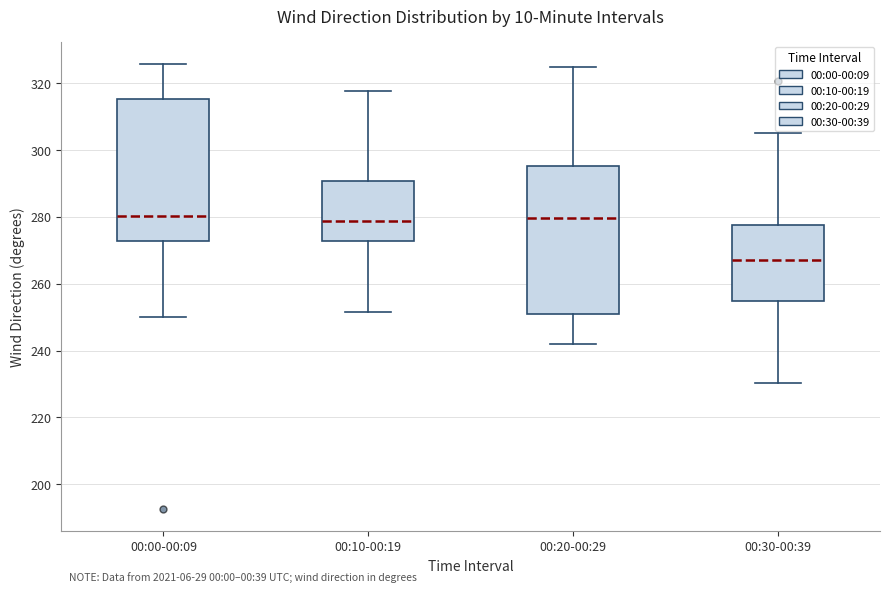

Reading left to right, transcribe this box plot: for each box, give where its median line is, the range the box spans, and where its two whiskers end, as read against the y-axis. The values are not printed on the chart, so give them approximately, as read against the axis.

00:00-00:09: median 280, box 272 to 316, whiskers 250 to 326
00:10-00:19: median 278, box 272 to 290, whiskers 252 to 318
00:20-00:29: median 280, box 252 to 296, whiskers 242 to 324
00:30-00:39: median 268, box 254 to 278, whiskers 230 to 306